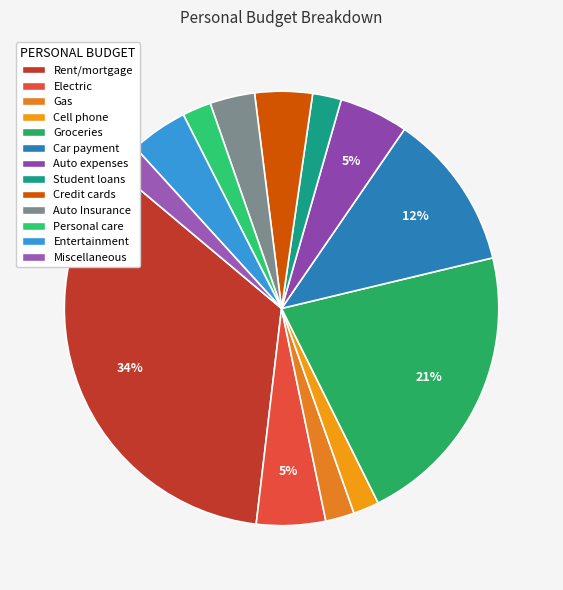

To the nearest percent, what portion does Entertainment represent?

4%